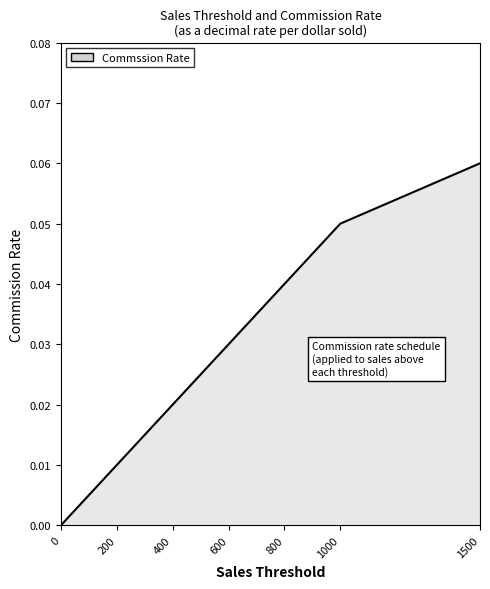

Which category has the highest value across all series?

1500